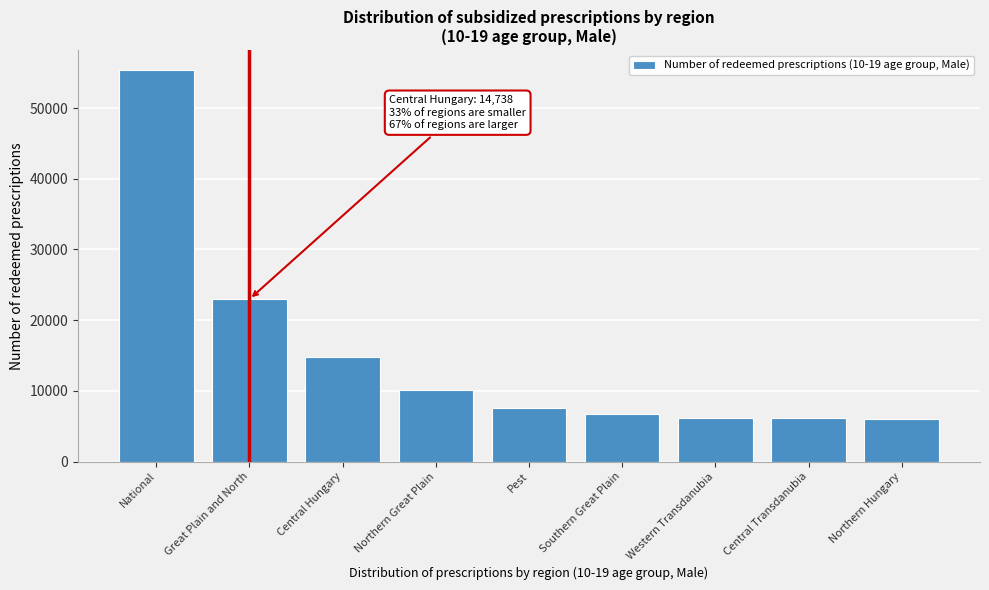

The value at Pest is 7543.0. True or false?

True